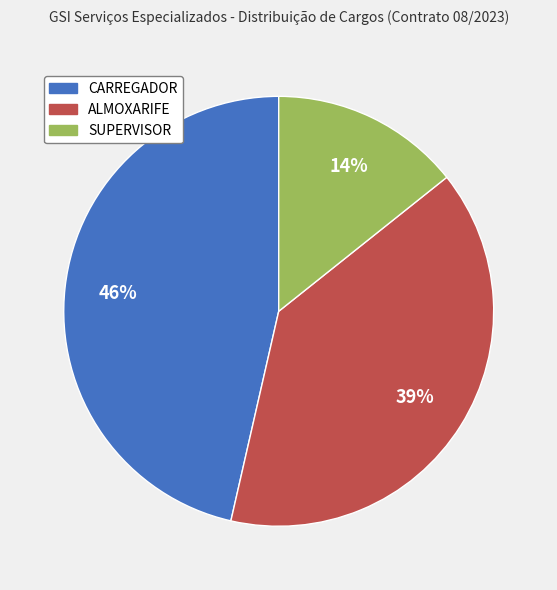

Between SUPERVISOR and ALMOXARIFE, which is larger?

ALMOXARIFE